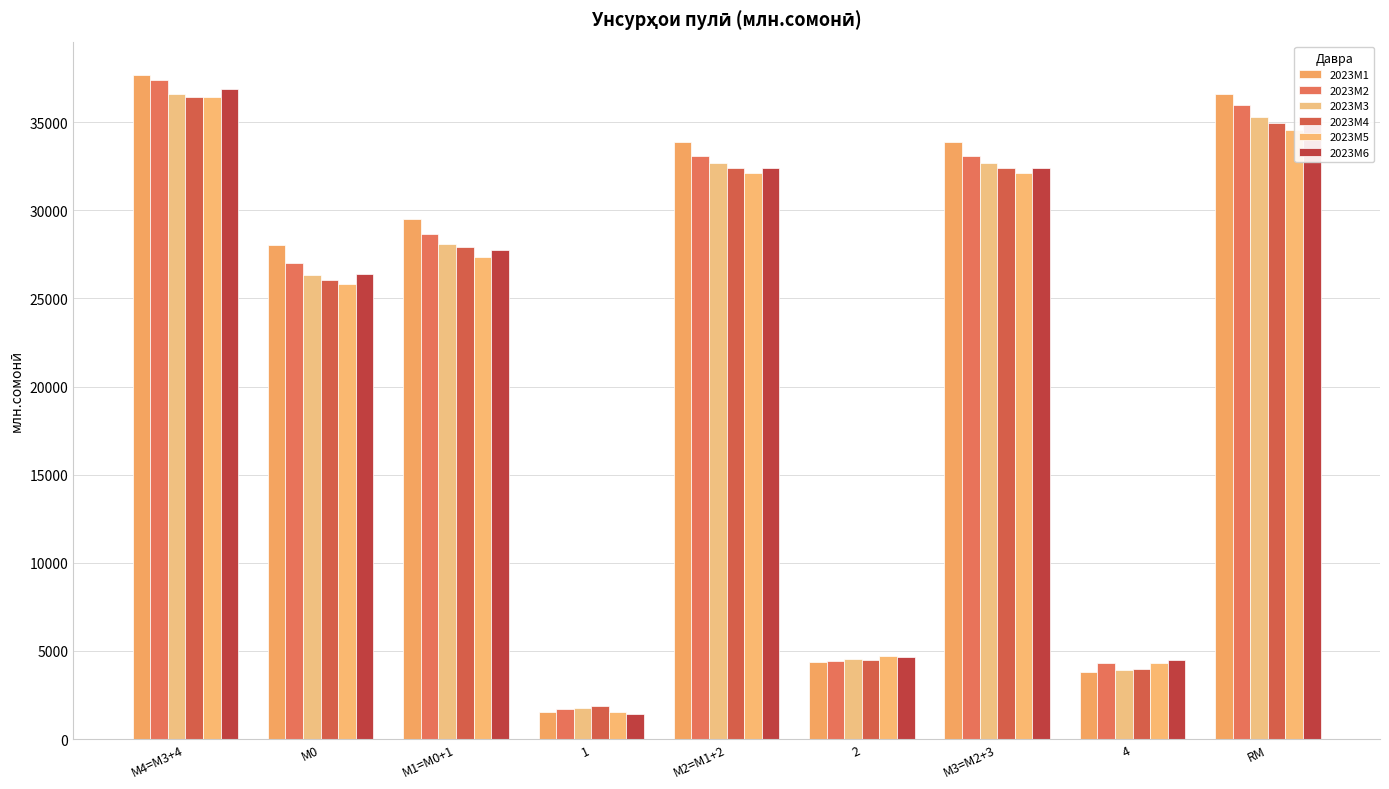

At how many categories does at least one series exceed 15520?

6